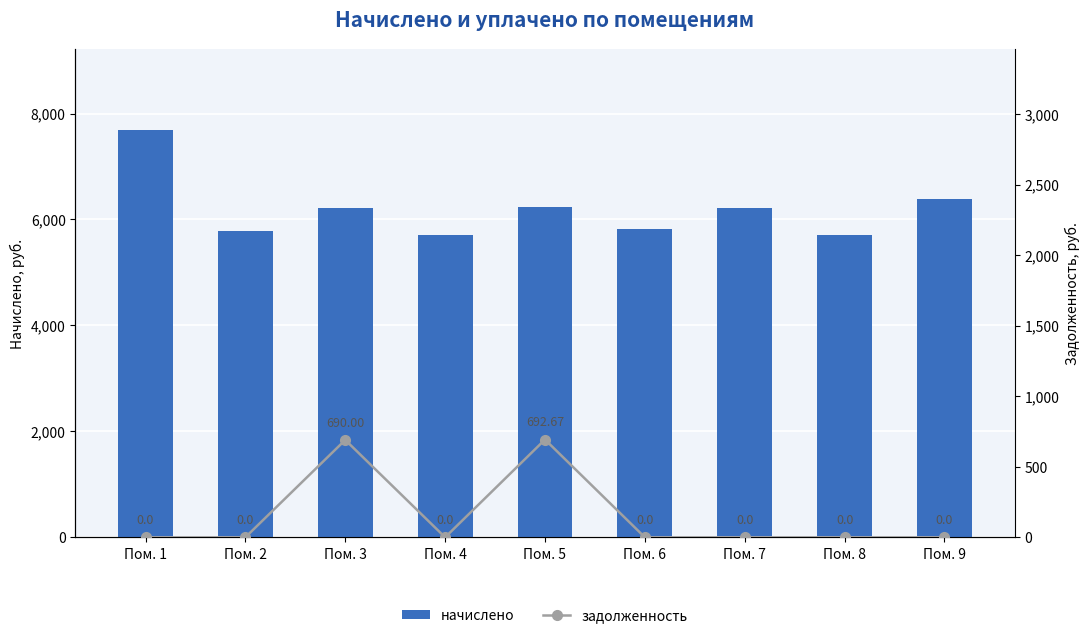

What is the value of the начислено bar at the 4th from the left?

5713.2